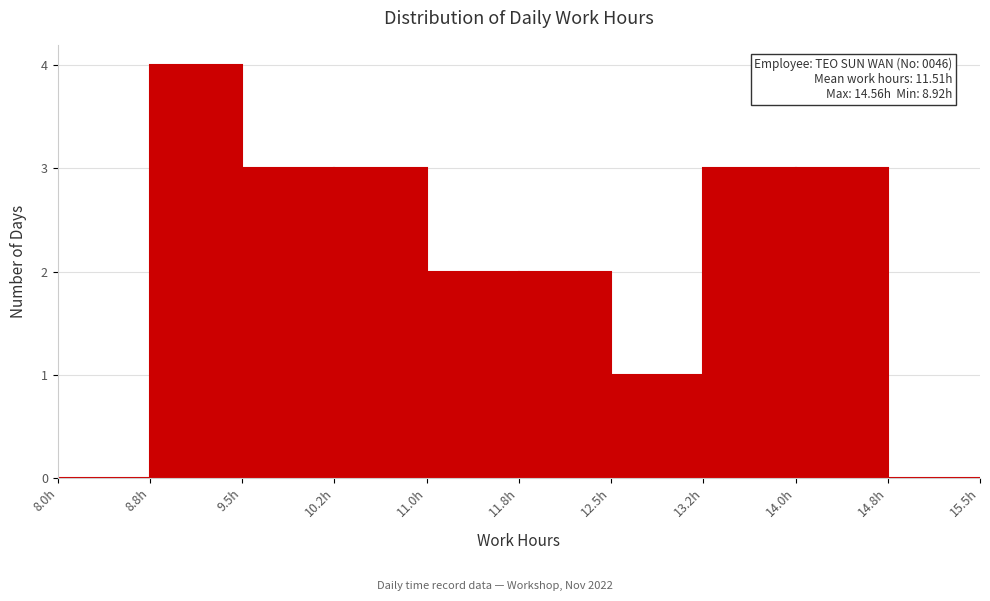

Over which range of the x-axis is the bar tallest?

8.75 to 9.50